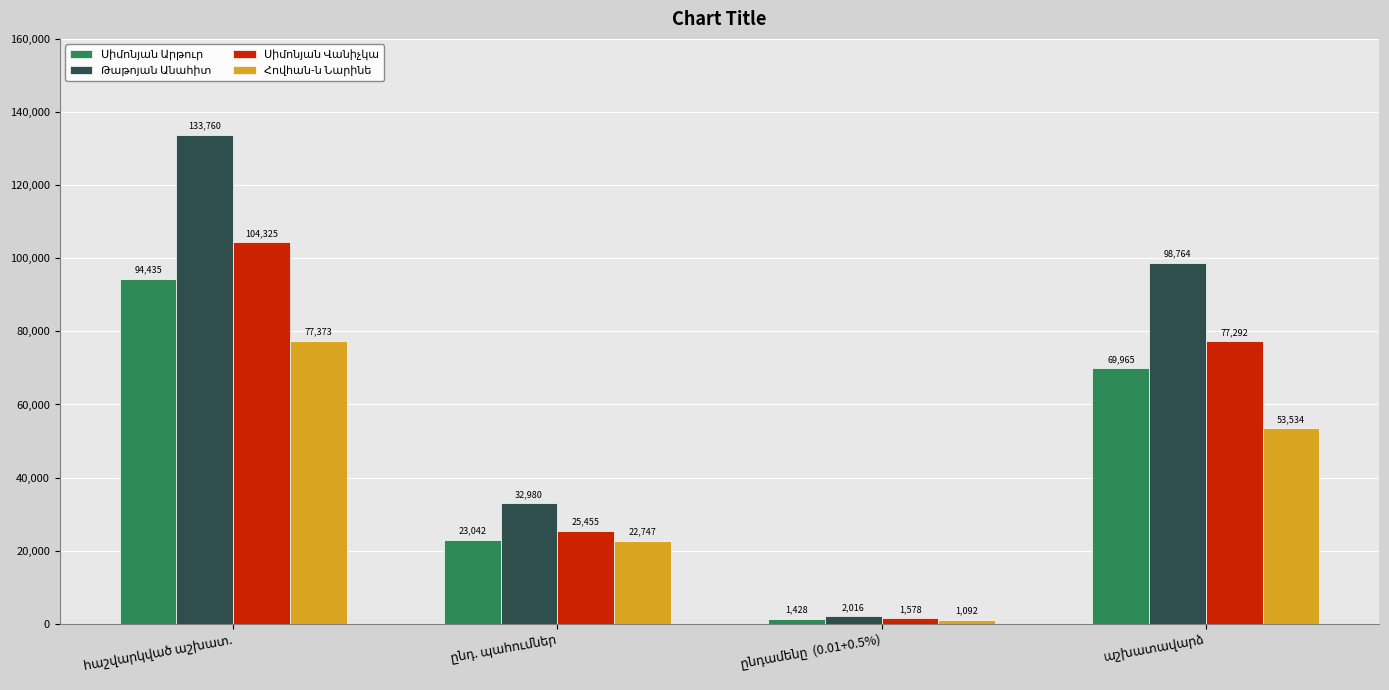

What is the greatest value displayed?

133760